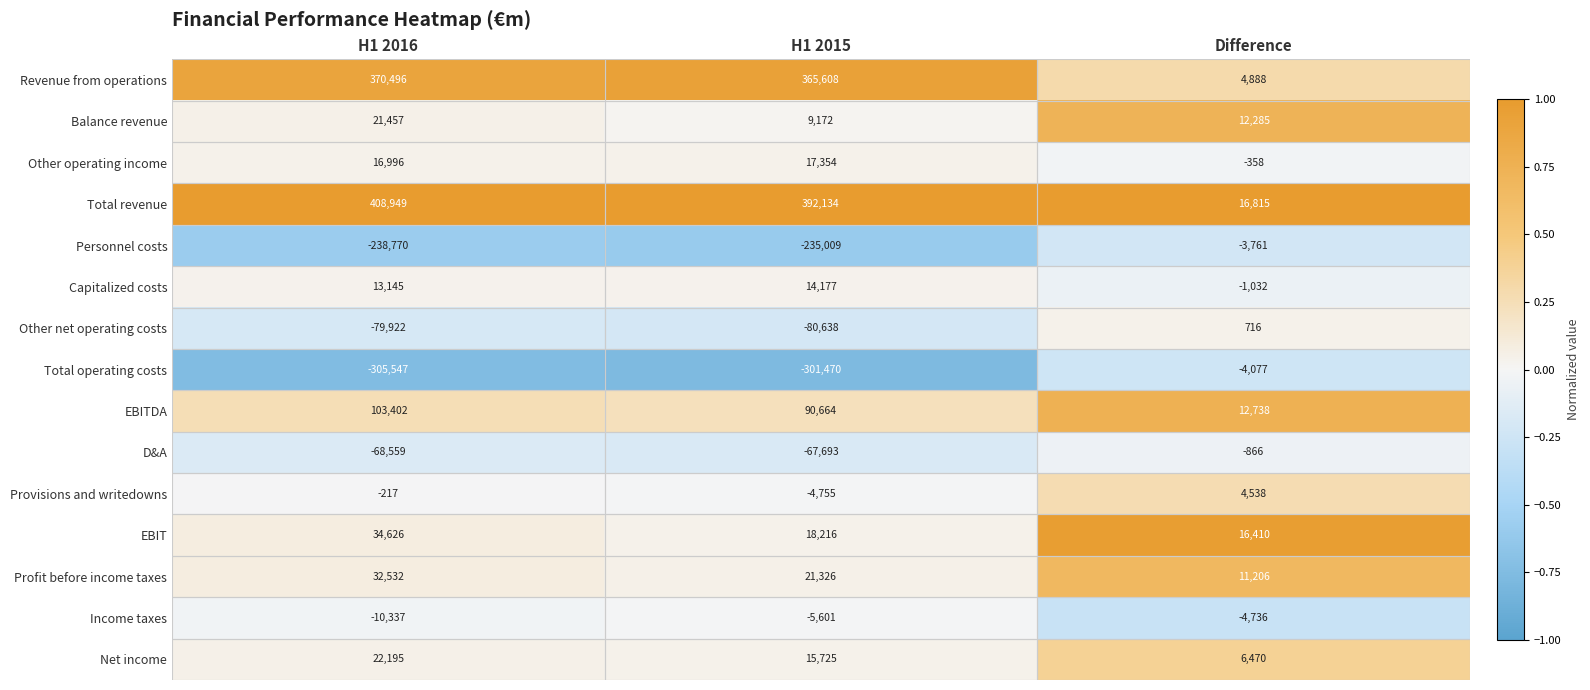

At which label does Total revenue reach its peak?

H1 2016